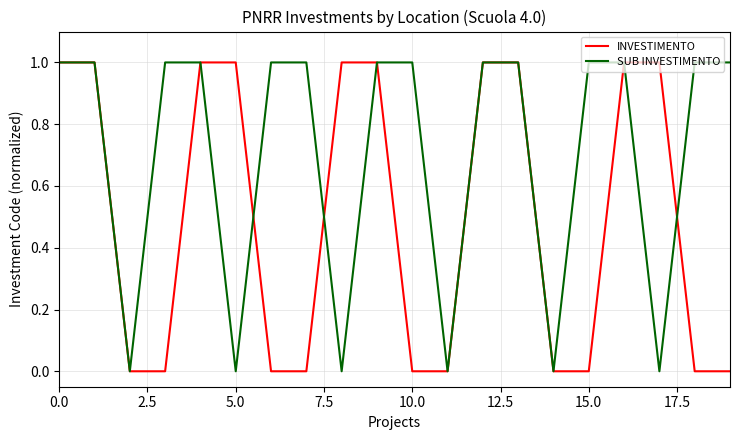

What are all the series names shown in the legend?

INVESTIMENTO, SUB INVESTIMENTO